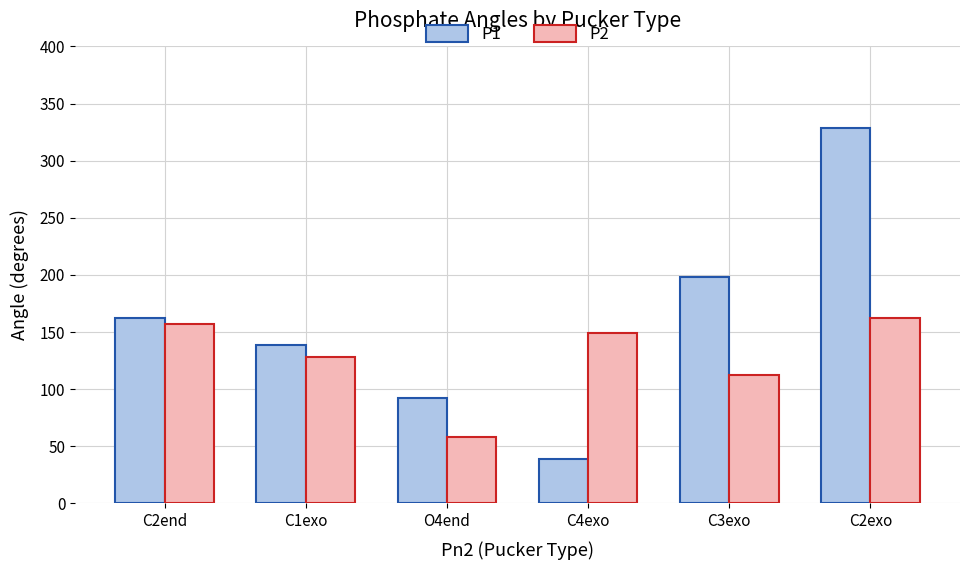

Where does the P1 series first go above 162?

C2end